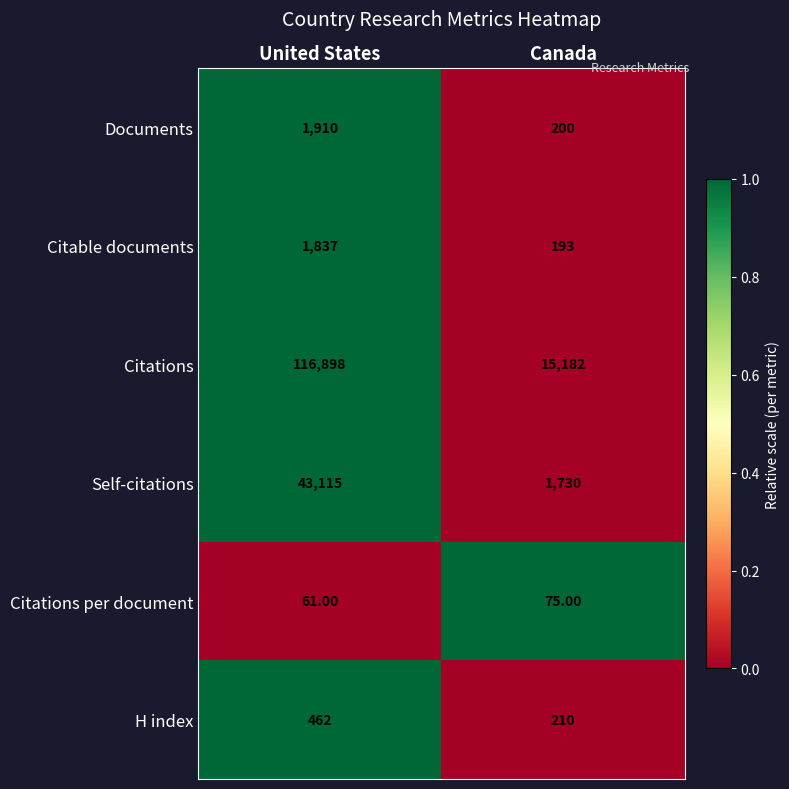

At which label is Citations per document closest to 68?

United States